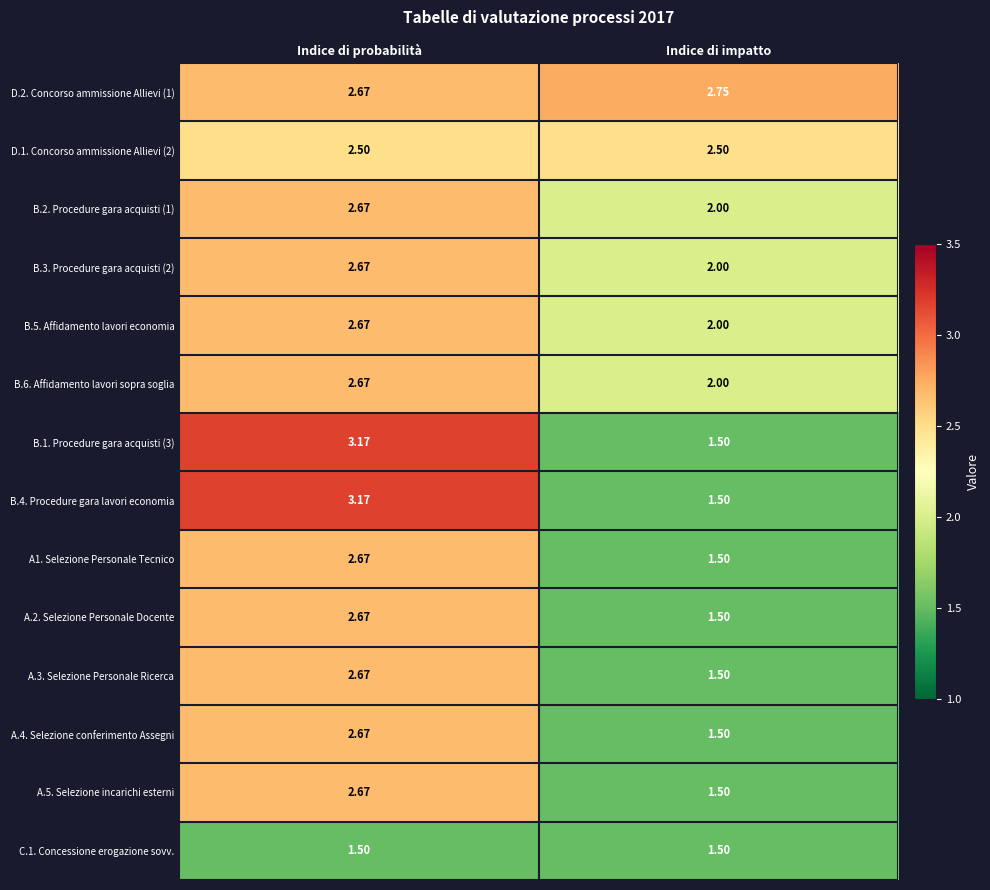

Count the number of data series in this chart.

14